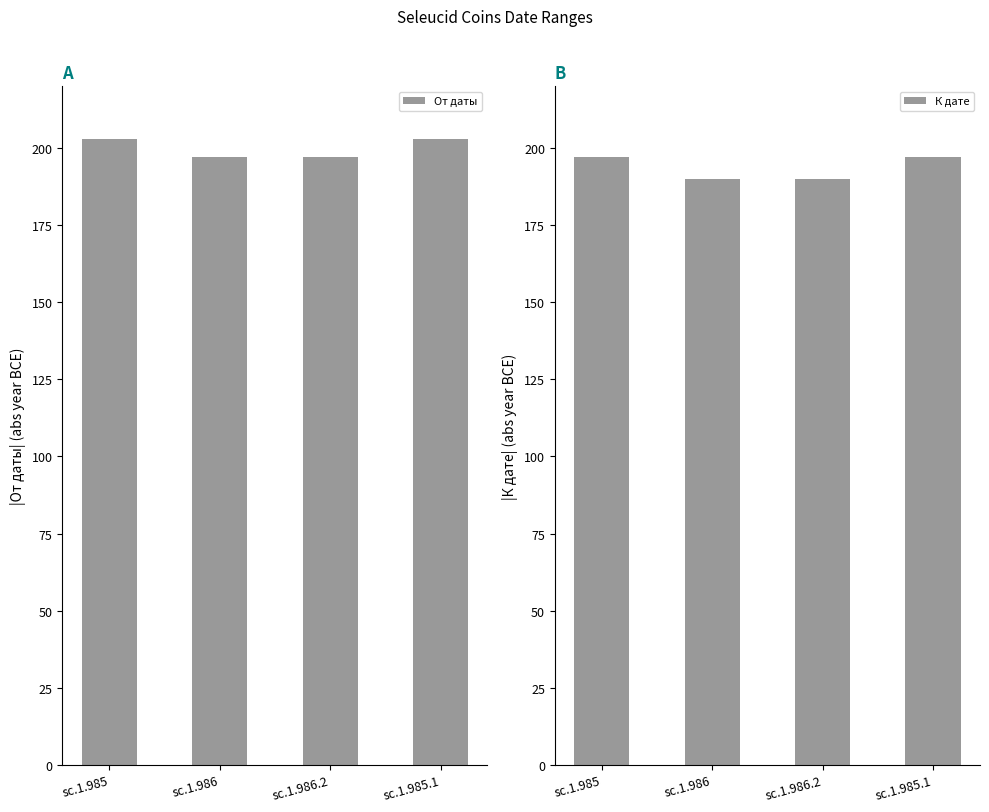

What is the difference between the К дате values at sc.1.985 and sc.1.986.2?

7